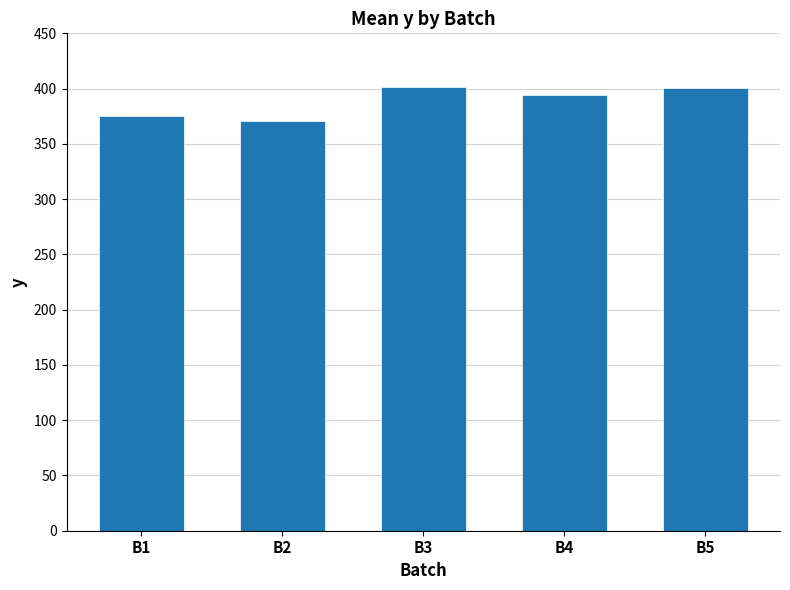

What is the value of the 5th bar from the left?

400.2